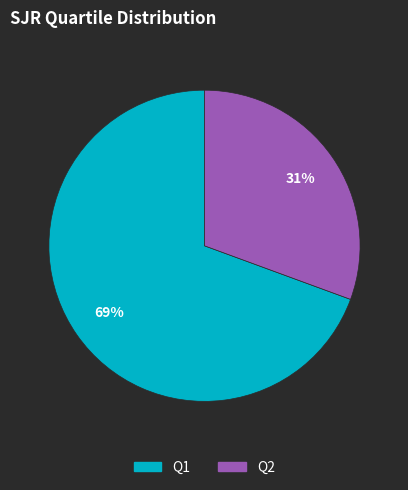

To the nearest percent, what percentage of the pie is Q2?

31%